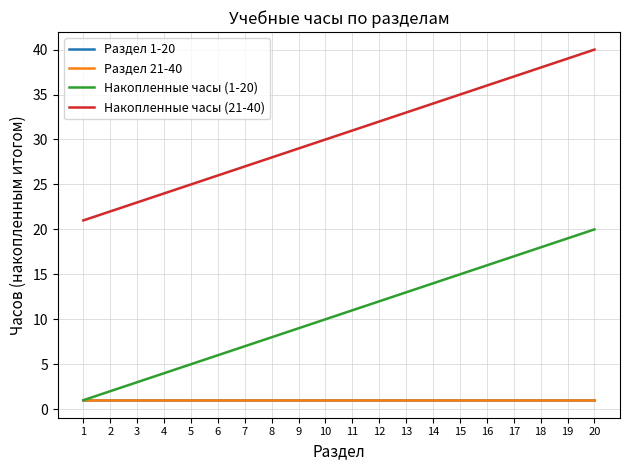

Does the chart have visible grid lines?

Yes